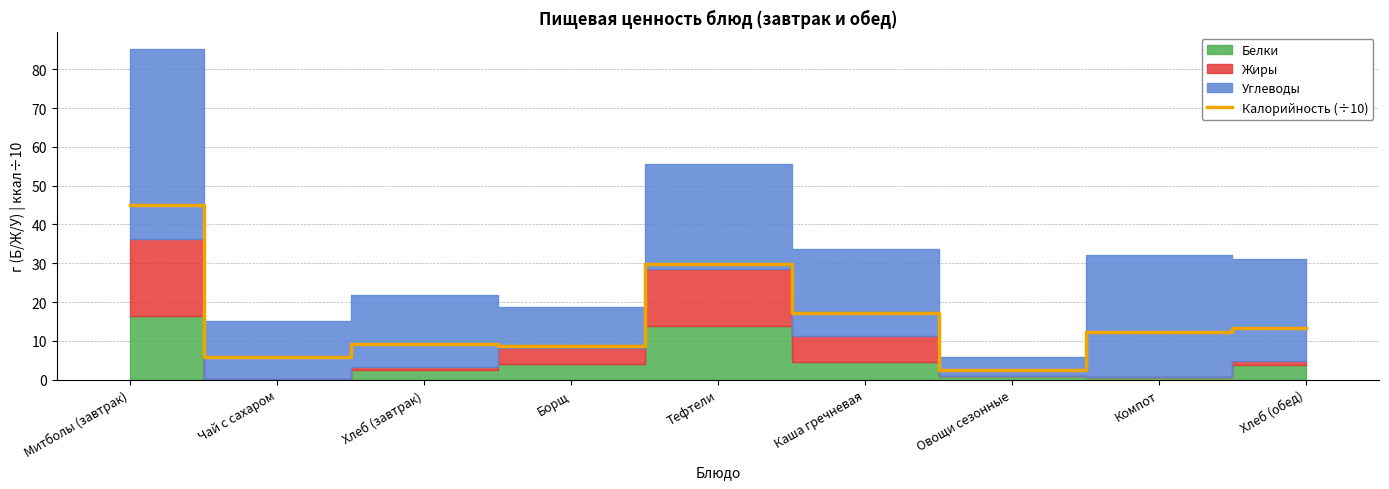

At which label does Калорийность (÷10) reach its minimum?

Овощи сезонные